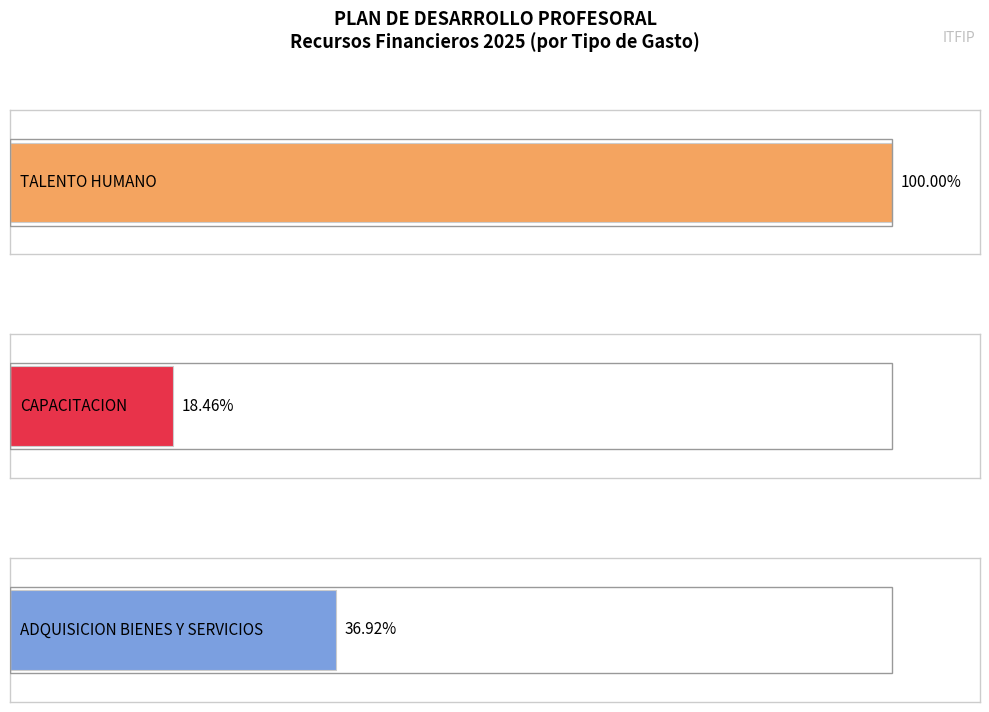

Are the bars grouped side by side (vs. stacked)?

Yes